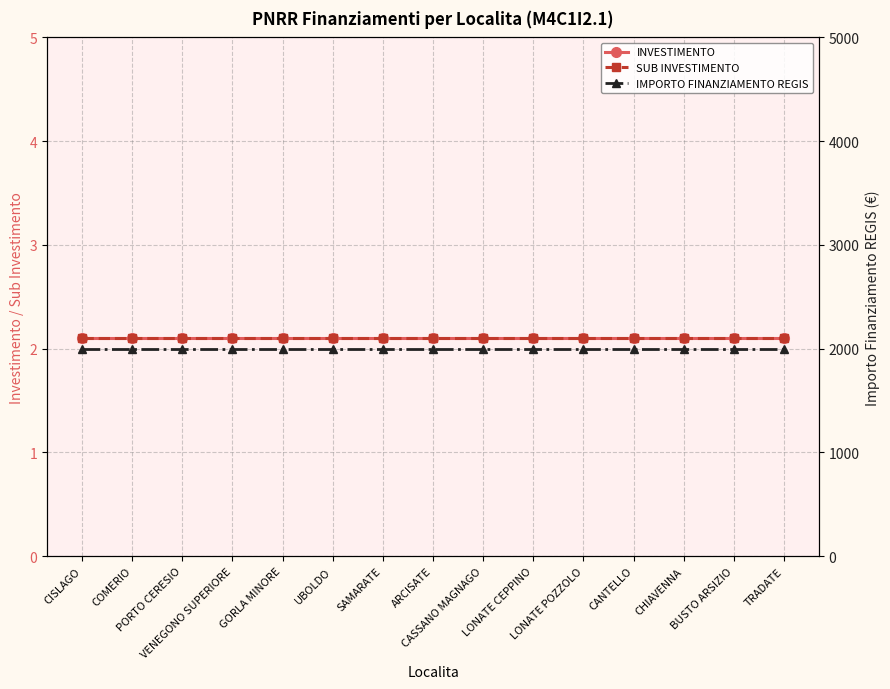

Is this an area chart (filled region under the line)?

No